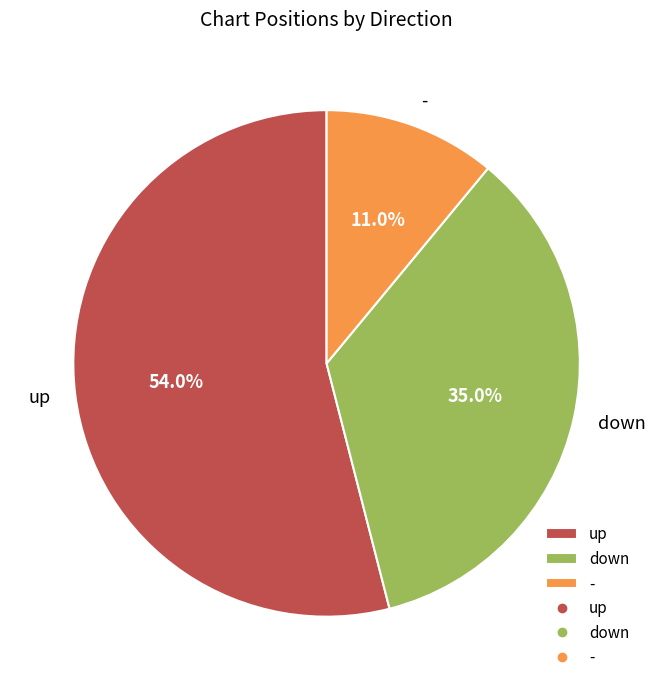

What is the majority slice?

up